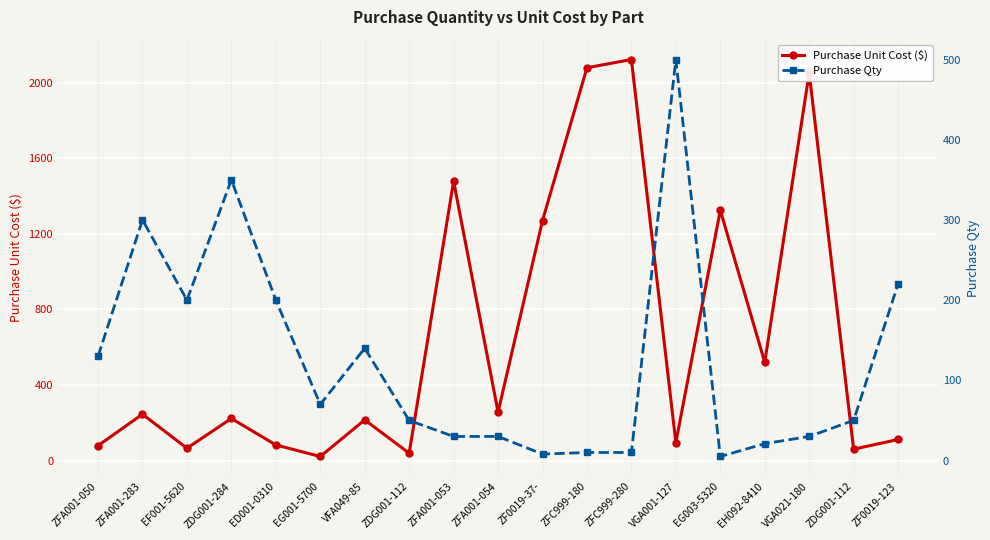

How many intersections are there between Purchase Unit Cost ($) and Purchase Qty?

6